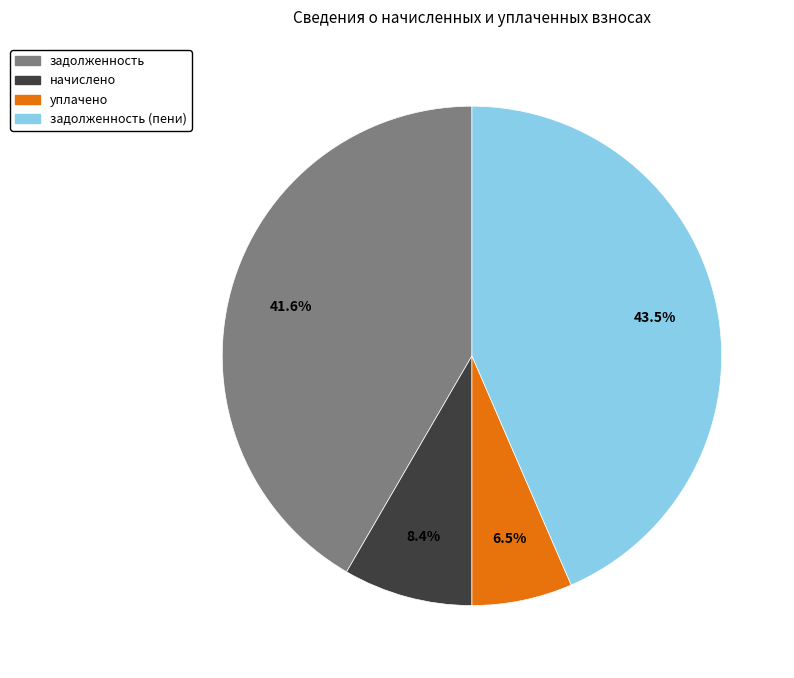

Does any single category account for the majority?

No